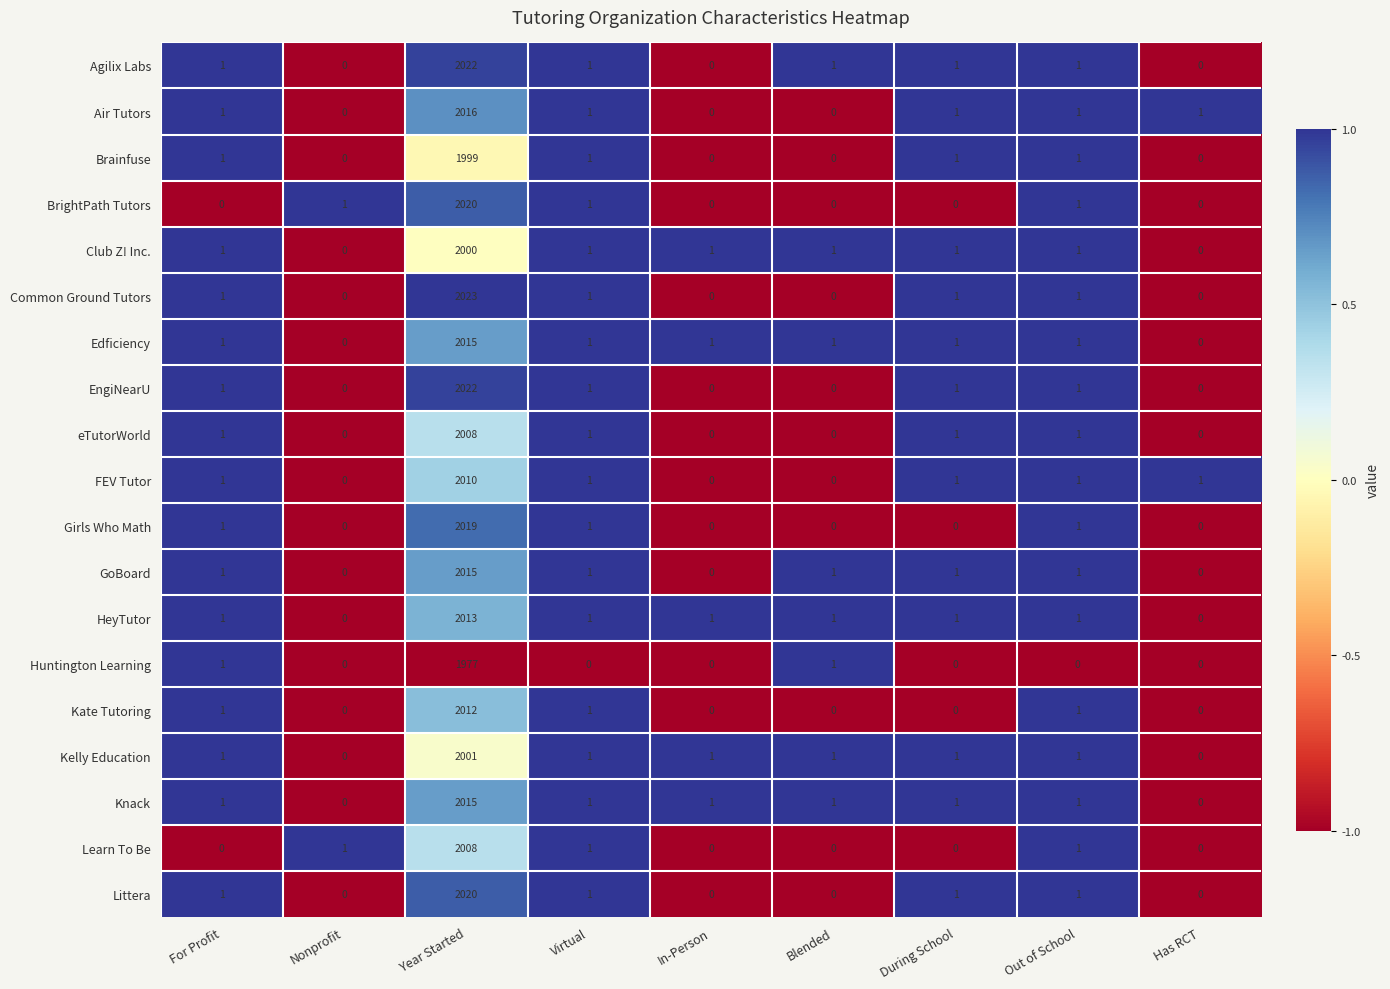

What is the maximum value for BrightPath Tutors?

2020